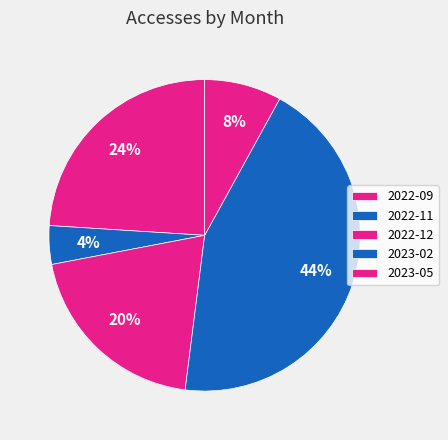

To the nearest percent, what is the average slice percentage?

20%